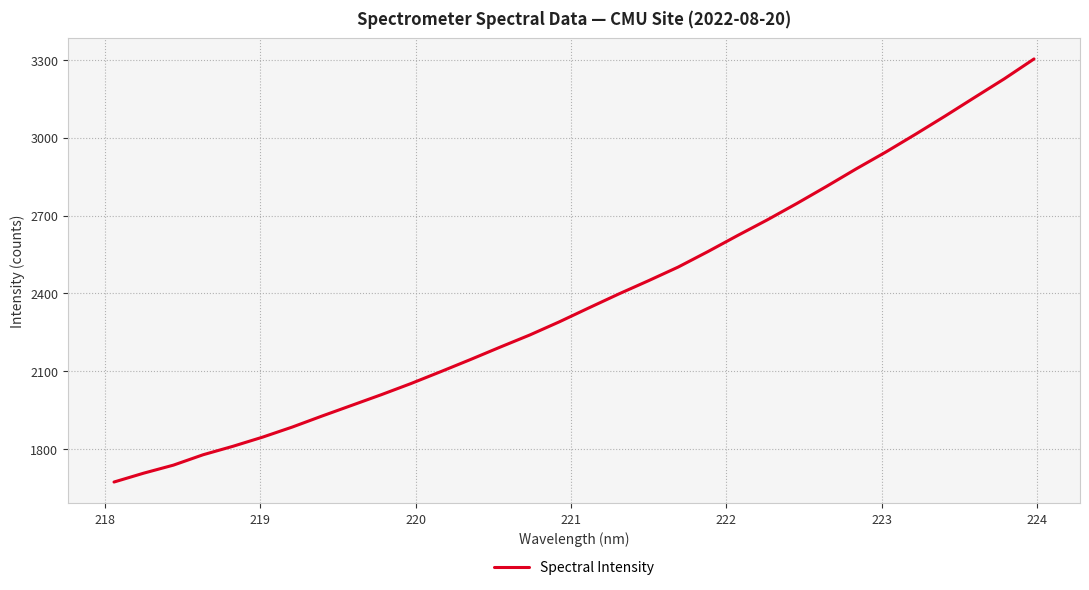

What is the difference between the maximum and minimum values?

1631.3